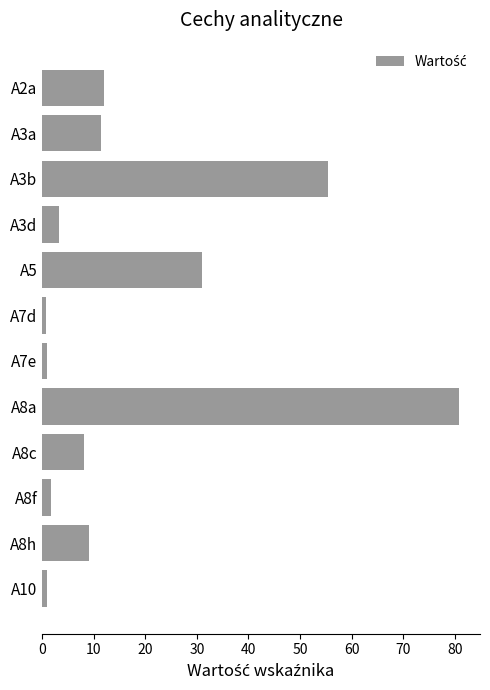

At which label is the value closest to 40?

A5